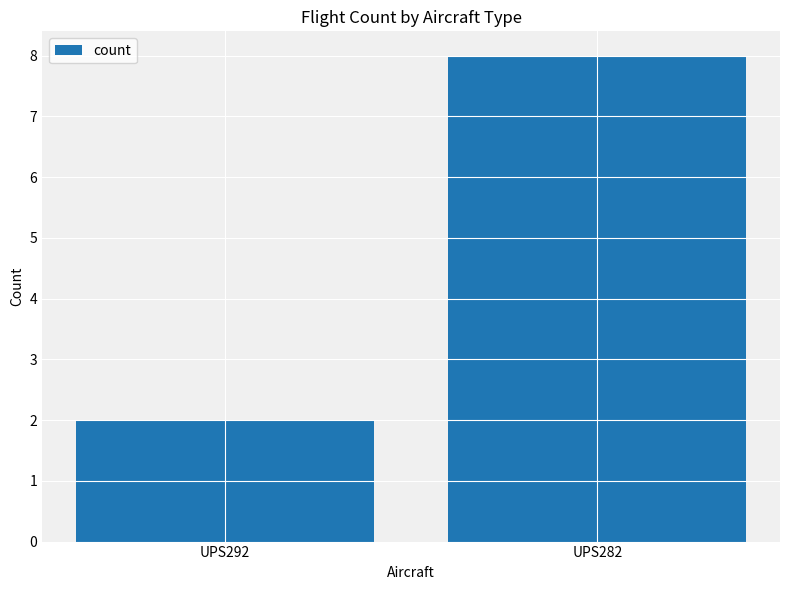

List the labels in order of value, largest first.

UPS282, UPS292